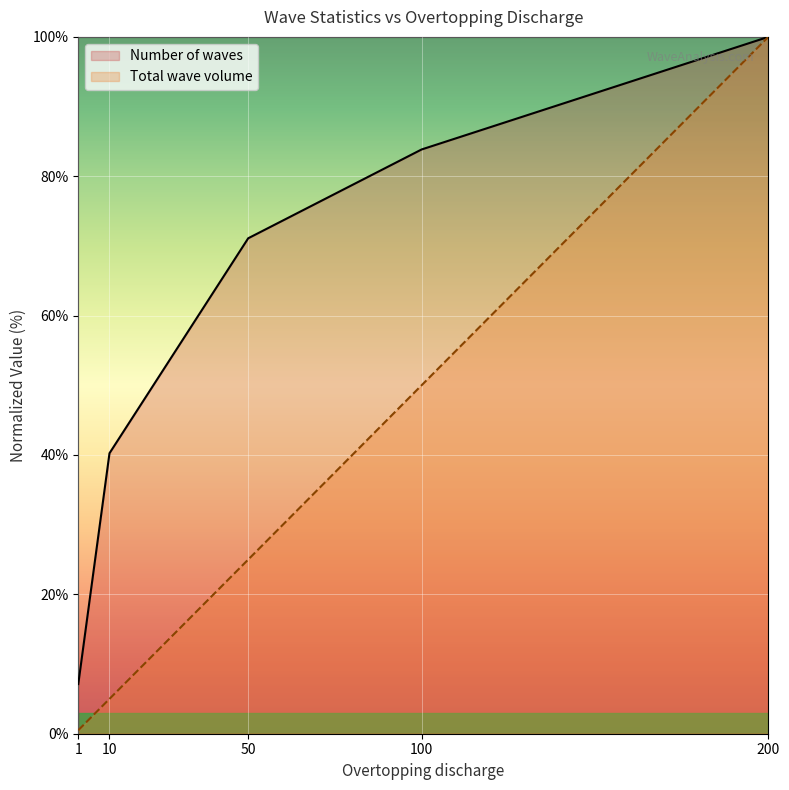

True or false: Number of waves has more than 0 points higher than both neighbors.

False